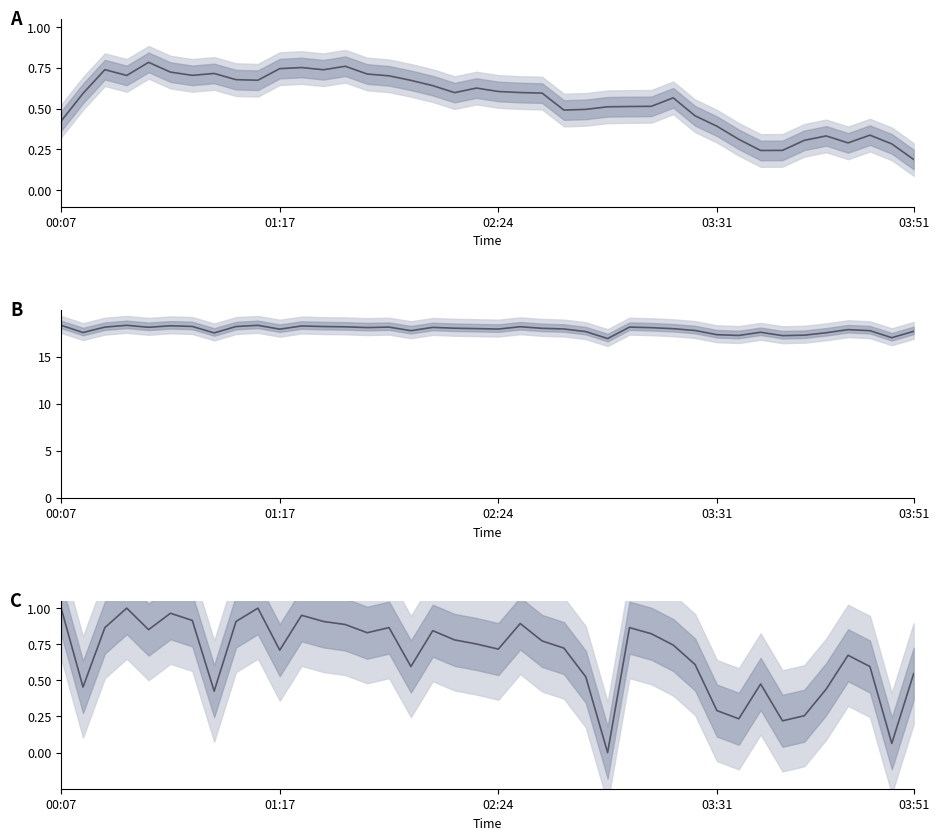

What is the average value of the humidity series?

0.7